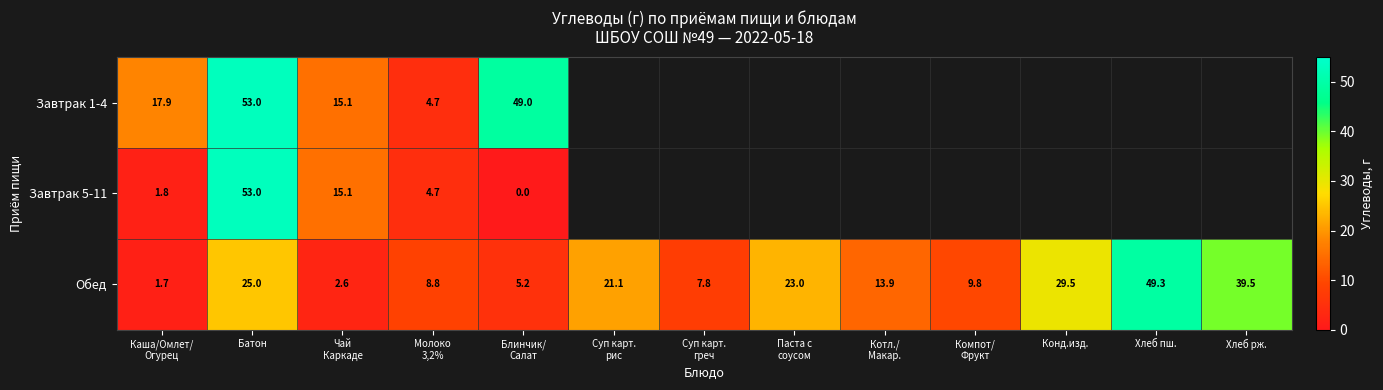

At which label does Обед first exceed 13?

Батон